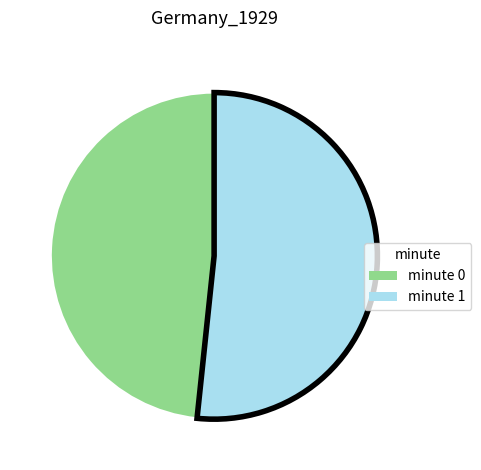

Is there a majority slice in this chart?

Yes